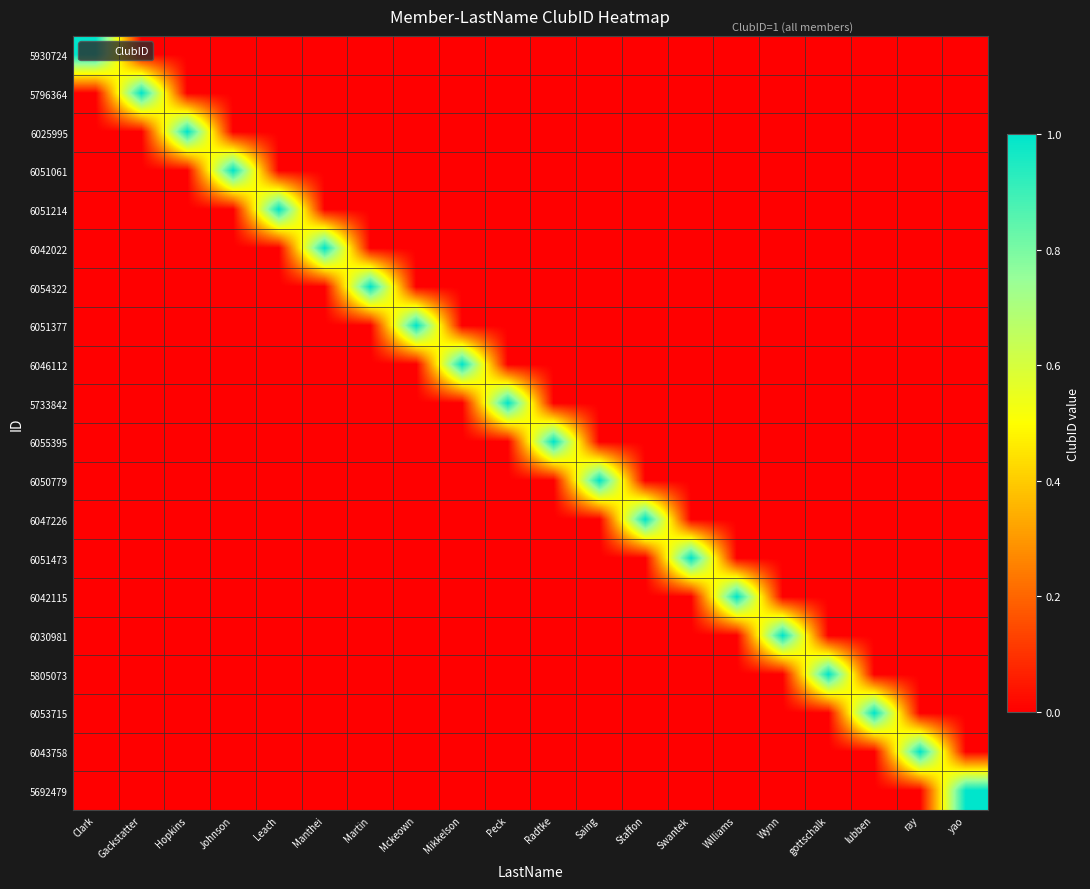

Reading left to right, list all the values displayed in this chart.

5930724: Clark=1	Gackstatter=0	Hopkins=0	Johnson=0	Leach=0	Manthei=0	Martin=0	Mckeown=0	Mikkelson=0	Peck=0	Radtke=0	Saing=0	Staffon=0	Swantek=0	Williams=0	Wynn=0	gottschalk=0	lubben=0	ray=0	yao=0
5796364: Clark=0	Gackstatter=1	Hopkins=0	Johnson=0	Leach=0	Manthei=0	Martin=0	Mckeown=0	Mikkelson=0	Peck=0	Radtke=0	Saing=0	Staffon=0	Swantek=0	Williams=0	Wynn=0	gottschalk=0	lubben=0	ray=0	yao=0
6025995: Clark=0	Gackstatter=0	Hopkins=1	Johnson=0	Leach=0	Manthei=0	Martin=0	Mckeown=0	Mikkelson=0	Peck=0	Radtke=0	Saing=0	Staffon=0	Swantek=0	Williams=0	Wynn=0	gottschalk=0	lubben=0	ray=0	yao=0
6051061: Clark=0	Gackstatter=0	Hopkins=0	Johnson=1	Leach=0	Manthei=0	Martin=0	Mckeown=0	Mikkelson=0	Peck=0	Radtke=0	Saing=0	Staffon=0	Swantek=0	Williams=0	Wynn=0	gottschalk=0	lubben=0	ray=0	yao=0
6051214: Clark=0	Gackstatter=0	Hopkins=0	Johnson=0	Leach=1	Manthei=0	Martin=0	Mckeown=0	Mikkelson=0	Peck=0	Radtke=0	Saing=0	Staffon=0	Swantek=0	Williams=0	Wynn=0	gottschalk=0	lubben=0	ray=0	yao=0
6042022: Clark=0	Gackstatter=0	Hopkins=0	Johnson=0	Leach=0	Manthei=1	Martin=0	Mckeown=0	Mikkelson=0	Peck=0	Radtke=0	Saing=0	Staffon=0	Swantek=0	Williams=0	Wynn=0	gottschalk=0	lubben=0	ray=0	yao=0
6054322: Clark=0	Gackstatter=0	Hopkins=0	Johnson=0	Leach=0	Manthei=0	Martin=1	Mckeown=0	Mikkelson=0	Peck=0	Radtke=0	Saing=0	Staffon=0	Swantek=0	Williams=0	Wynn=0	gottschalk=0	lubben=0	ray=0	yao=0
6051377: Clark=0	Gackstatter=0	Hopkins=0	Johnson=0	Leach=0	Manthei=0	Martin=0	Mckeown=1	Mikkelson=0	Peck=0	Radtke=0	Saing=0	Staffon=0	Swantek=0	Williams=0	Wynn=0	gottschalk=0	lubben=0	ray=0	yao=0
6046112: Clark=0	Gackstatter=0	Hopkins=0	Johnson=0	Leach=0	Manthei=0	Martin=0	Mckeown=0	Mikkelson=1	Peck=0	Radtke=0	Saing=0	Staffon=0	Swantek=0	Williams=0	Wynn=0	gottschalk=0	lubben=0	ray=0	yao=0
5733842: Clark=0	Gackstatter=0	Hopkins=0	Johnson=0	Leach=0	Manthei=0	Martin=0	Mckeown=0	Mikkelson=0	Peck=1	Radtke=0	Saing=0	Staffon=0	Swantek=0	Williams=0	Wynn=0	gottschalk=0	lubben=0	ray=0	yao=0
6055395: Clark=0	Gackstatter=0	Hopkins=0	Johnson=0	Leach=0	Manthei=0	Martin=0	Mckeown=0	Mikkelson=0	Peck=0	Radtke=1	Saing=0	Staffon=0	Swantek=0	Williams=0	Wynn=0	gottschalk=0	lubben=0	ray=0	yao=0
6050779: Clark=0	Gackstatter=0	Hopkins=0	Johnson=0	Leach=0	Manthei=0	Martin=0	Mckeown=0	Mikkelson=0	Peck=0	Radtke=0	Saing=1	Staffon=0	Swantek=0	Williams=0	Wynn=0	gottschalk=0	lubben=0	ray=0	yao=0
6047226: Clark=0	Gackstatter=0	Hopkins=0	Johnson=0	Leach=0	Manthei=0	Martin=0	Mckeown=0	Mikkelson=0	Peck=0	Radtke=0	Saing=0	Staffon=1	Swantek=0	Williams=0	Wynn=0	gottschalk=0	lubben=0	ray=0	yao=0
6051473: Clark=0	Gackstatter=0	Hopkins=0	Johnson=0	Leach=0	Manthei=0	Martin=0	Mckeown=0	Mikkelson=0	Peck=0	Radtke=0	Saing=0	Staffon=0	Swantek=1	Williams=0	Wynn=0	gottschalk=0	lubben=0	ray=0	yao=0
6042115: Clark=0	Gackstatter=0	Hopkins=0	Johnson=0	Leach=0	Manthei=0	Martin=0	Mckeown=0	Mikkelson=0	Peck=0	Radtke=0	Saing=0	Staffon=0	Swantek=0	Williams=1	Wynn=0	gottschalk=0	lubben=0	ray=0	yao=0
6030981: Clark=0	Gackstatter=0	Hopkins=0	Johnson=0	Leach=0	Manthei=0	Martin=0	Mckeown=0	Mikkelson=0	Peck=0	Radtke=0	Saing=0	Staffon=0	Swantek=0	Williams=0	Wynn=1	gottschalk=0	lubben=0	ray=0	yao=0
5805073: Clark=0	Gackstatter=0	Hopkins=0	Johnson=0	Leach=0	Manthei=0	Martin=0	Mckeown=0	Mikkelson=0	Peck=0	Radtke=0	Saing=0	Staffon=0	Swantek=0	Williams=0	Wynn=0	gottschalk=1	lubben=0	ray=0	yao=0
6053715: Clark=0	Gackstatter=0	Hopkins=0	Johnson=0	Leach=0	Manthei=0	Martin=0	Mckeown=0	Mikkelson=0	Peck=0	Radtke=0	Saing=0	Staffon=0	Swantek=0	Williams=0	Wynn=0	gottschalk=0	lubben=1	ray=0	yao=0
6043758: Clark=0	Gackstatter=0	Hopkins=0	Johnson=0	Leach=0	Manthei=0	Martin=0	Mckeown=0	Mikkelson=0	Peck=0	Radtke=0	Saing=0	Staffon=0	Swantek=0	Williams=0	Wynn=0	gottschalk=0	lubben=0	ray=1	yao=0
5692479: Clark=0	Gackstatter=0	Hopkins=0	Johnson=0	Leach=0	Manthei=0	Martin=0	Mckeown=0	Mikkelson=0	Peck=0	Radtke=0	Saing=0	Staffon=0	Swantek=0	Williams=0	Wynn=0	gottschalk=0	lubben=0	ray=0	yao=1